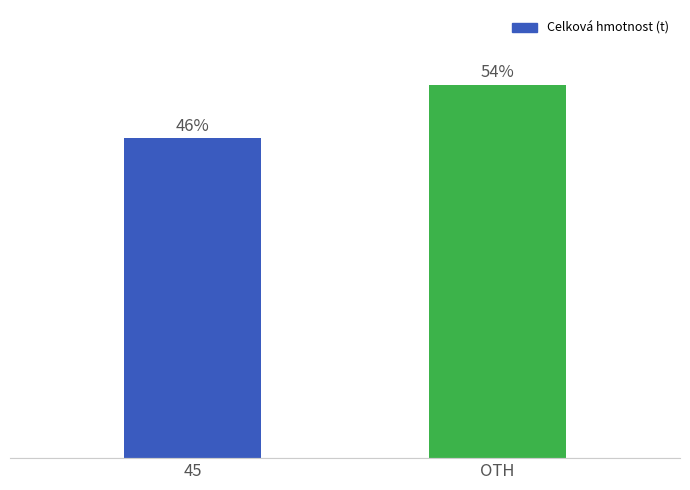

Between OTH and 45, which is larger?

OTH